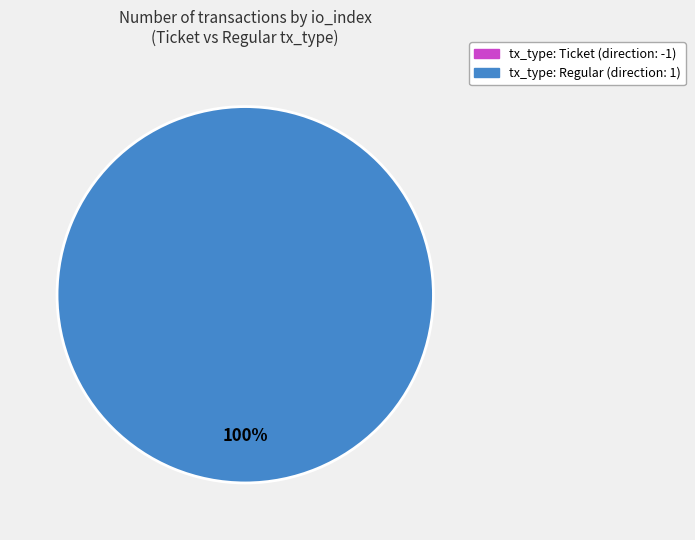

What is the change in value from tx_type: Ticket (direction: -1) to tx_type: Regular (direction: 1)?

+49